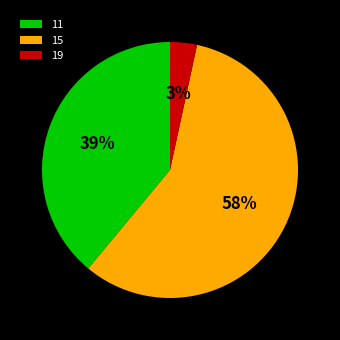

Which category has the biggest portion of the pie?

15